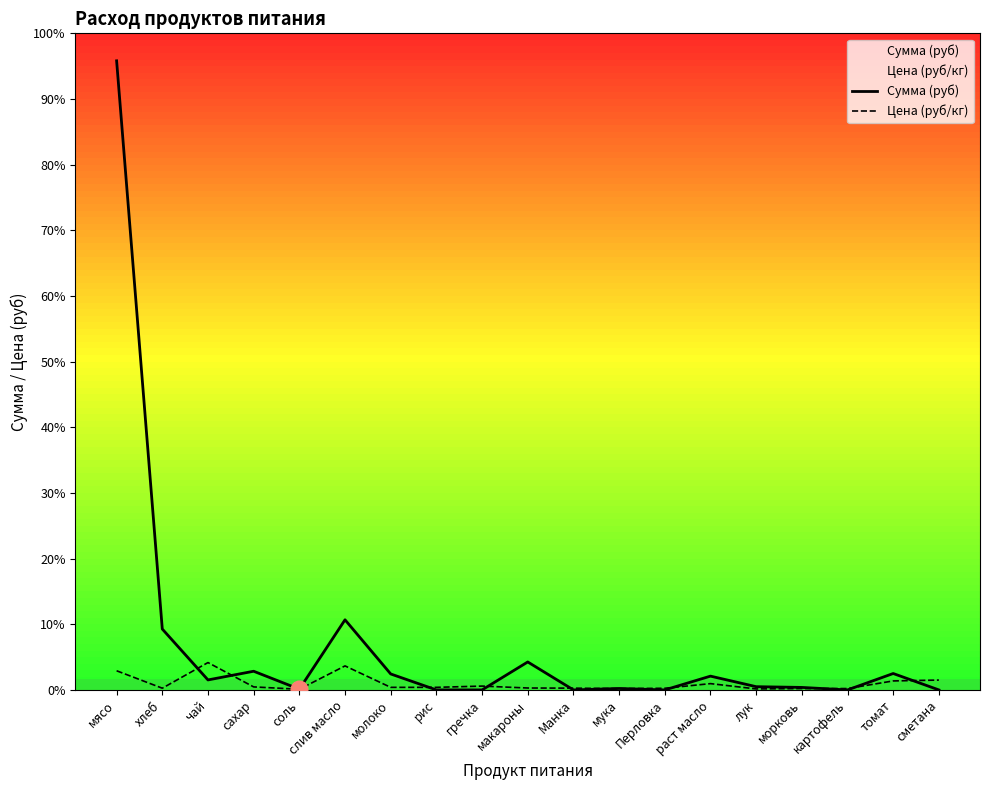

Which series ends up on top after the final intersection of Сумма (руб) and Цена (руб/кг)?

Цена (руб/кг)